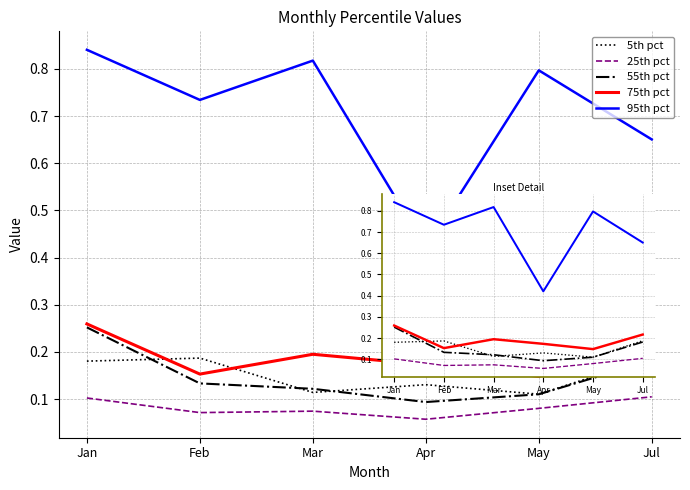

Is it true that 75th pct equals 0.2 at May?

False